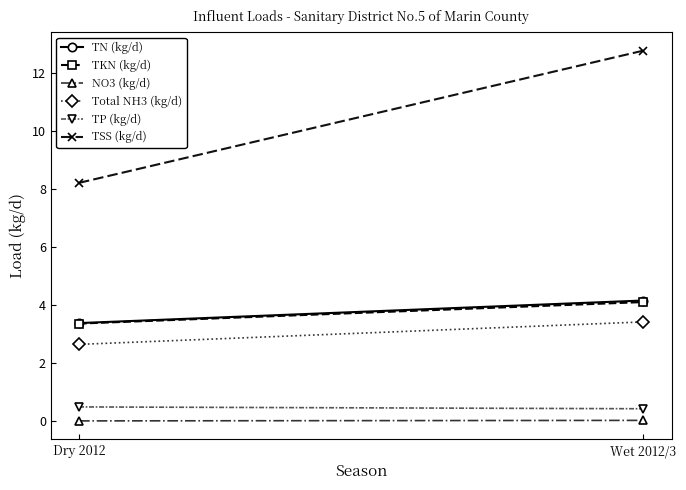

Count the number of data series in this chart.

6